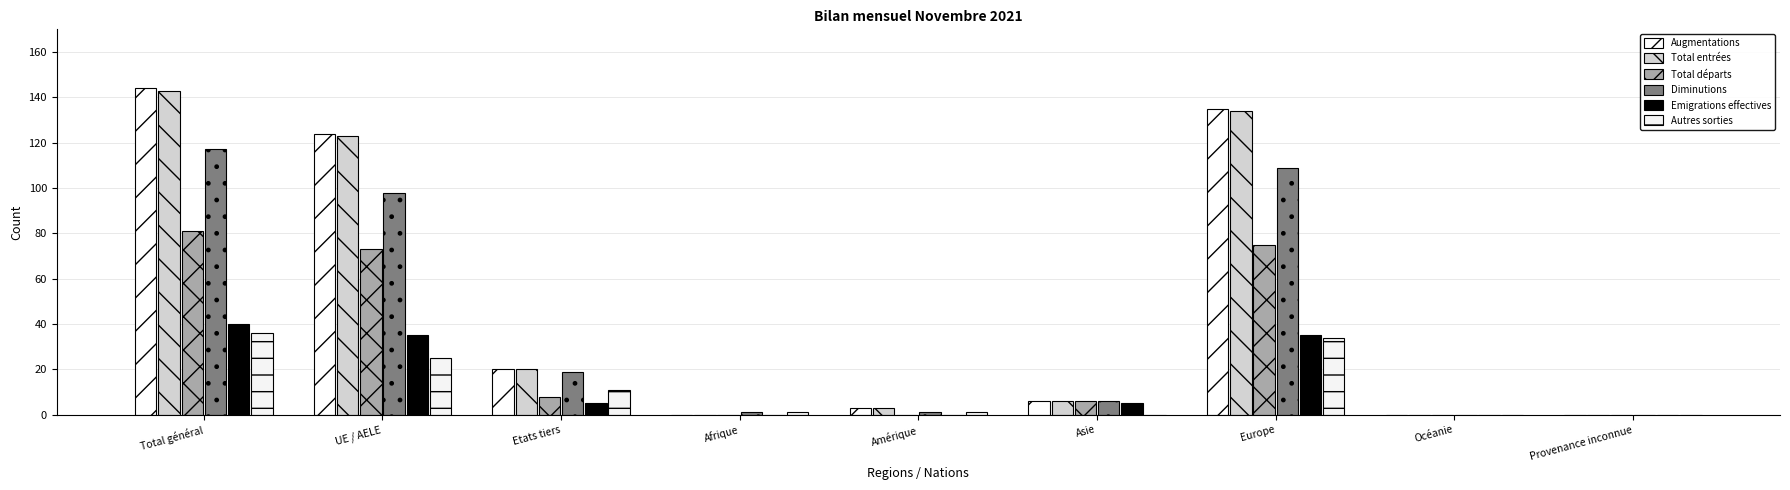

What are all the series names shown in the legend?

Augmentations, Total entrées, Total départs, Diminutions, Emigrations effectives, Autres sorties